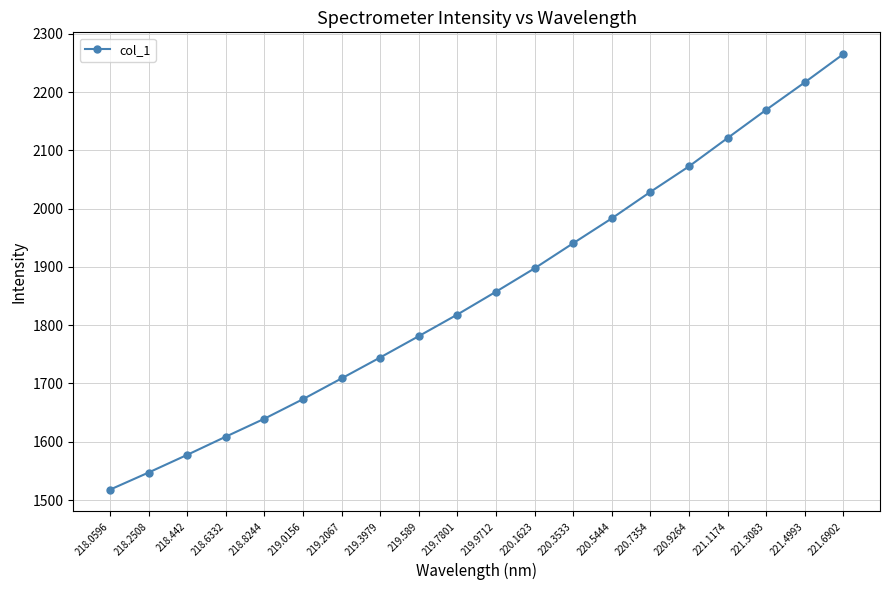

Rank the categories by value from highest to lowest.

221.6902, 221.4993, 221.3083, 221.1174, 220.9264, 220.7354, 220.5444, 220.3533, 220.1623, 219.9712, 219.7801, 219.589, 219.3979, 219.2067, 219.0156, 218.8244, 218.6332, 218.442, 218.2508, 218.0596